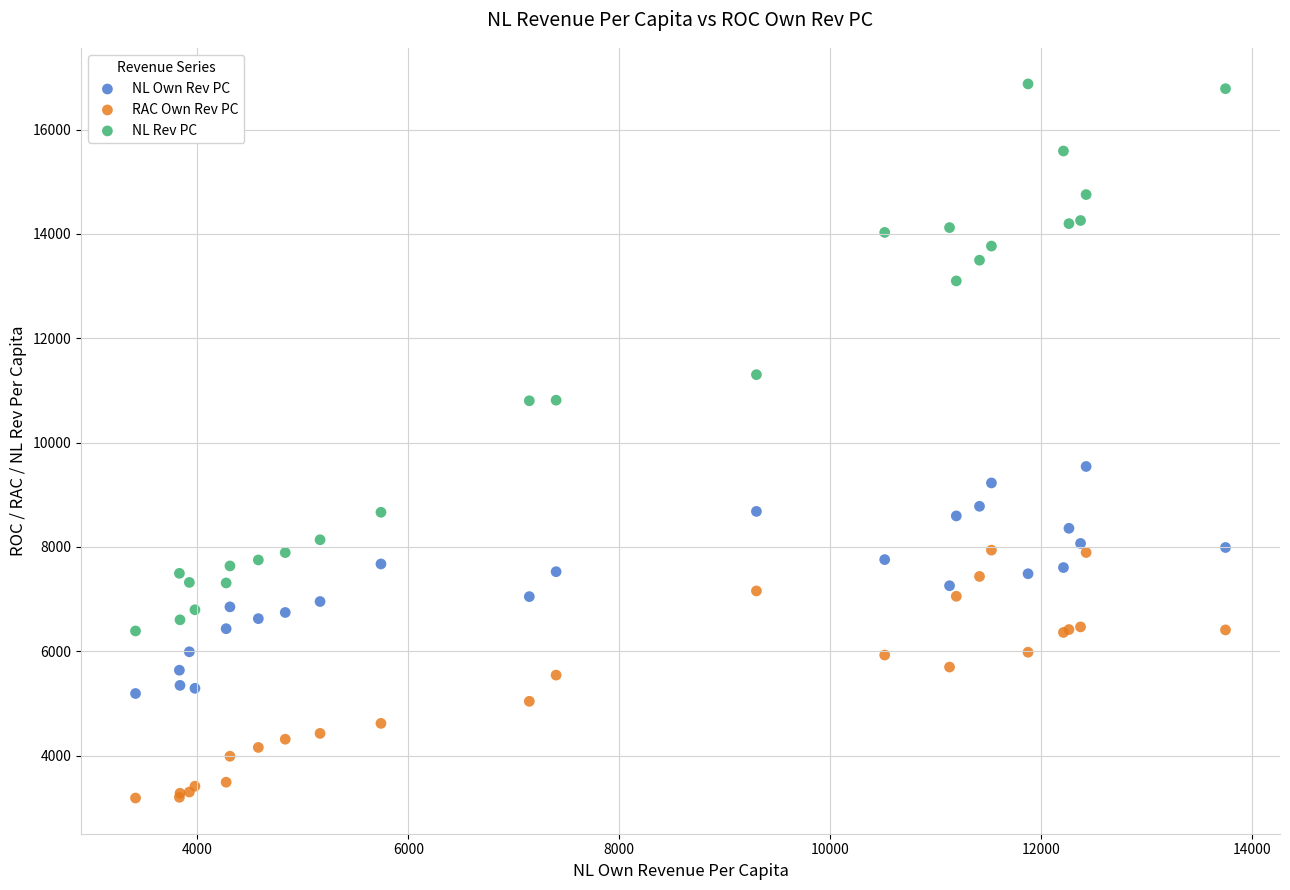

Which series contains the highest Y value?

NL Rev PC